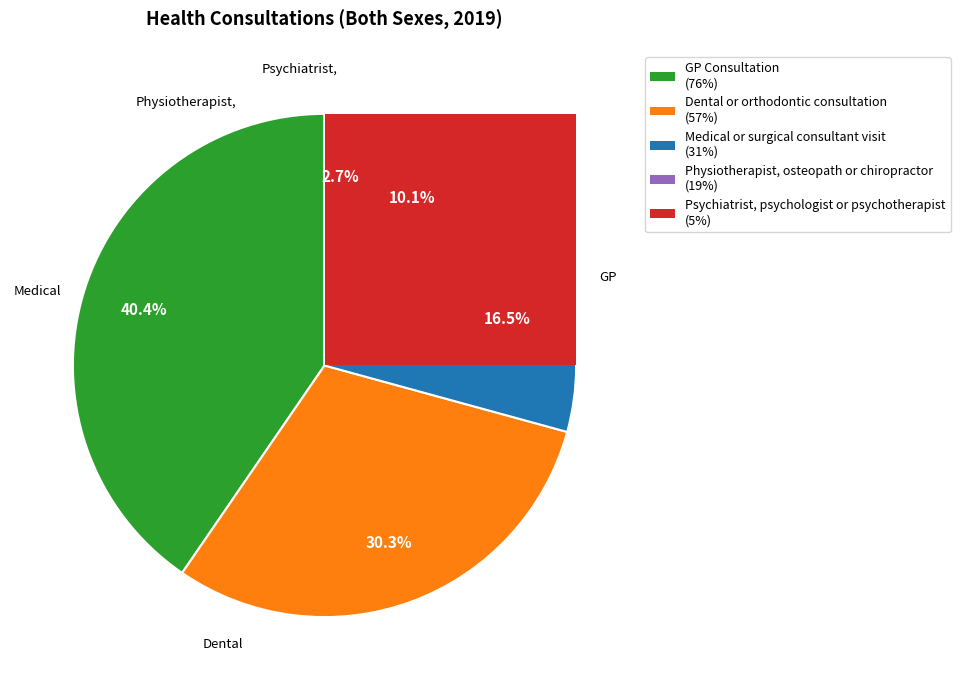

To the nearest percent, what is the difference between the Dental or orthodontic consultation and Psychiatrist, psychologist or psychotherapist slice percentages?

28%